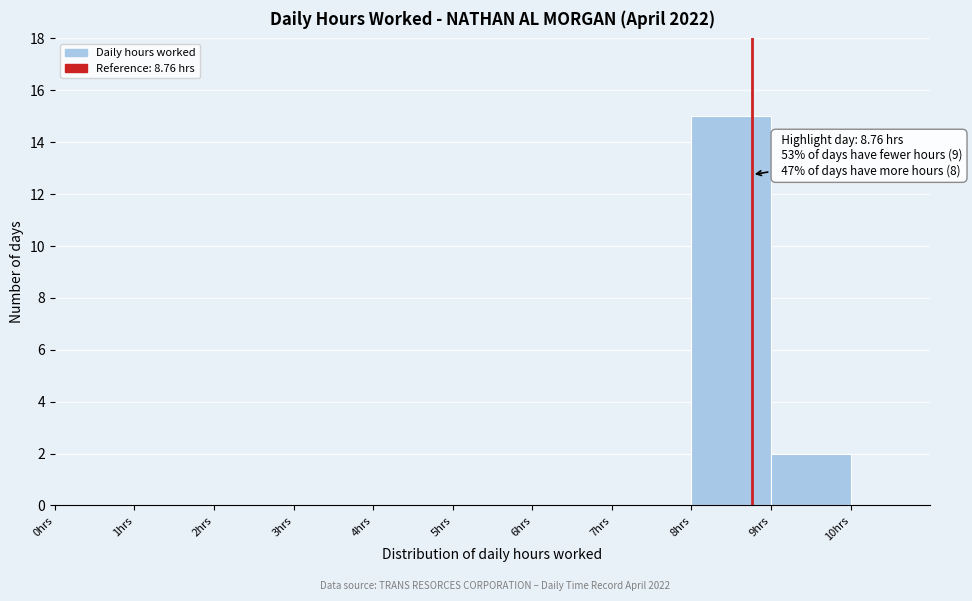

Over which range of the x-axis is the bar tallest?

8 to 9